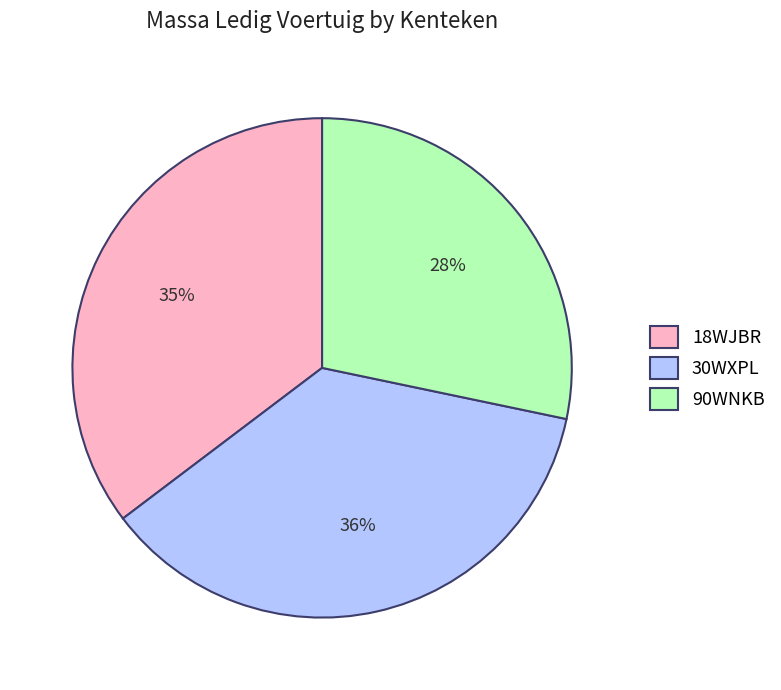

To the nearest percent, what portion does 90WNKB represent?

28%